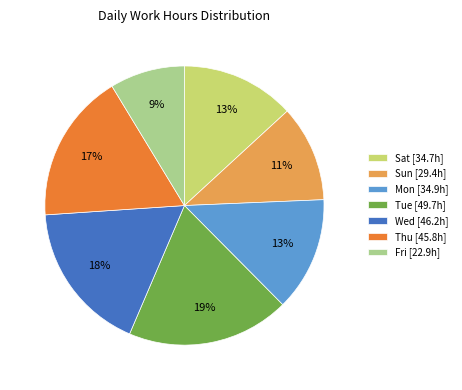

Does Tue [49.7h] represent more than half of the total?

No